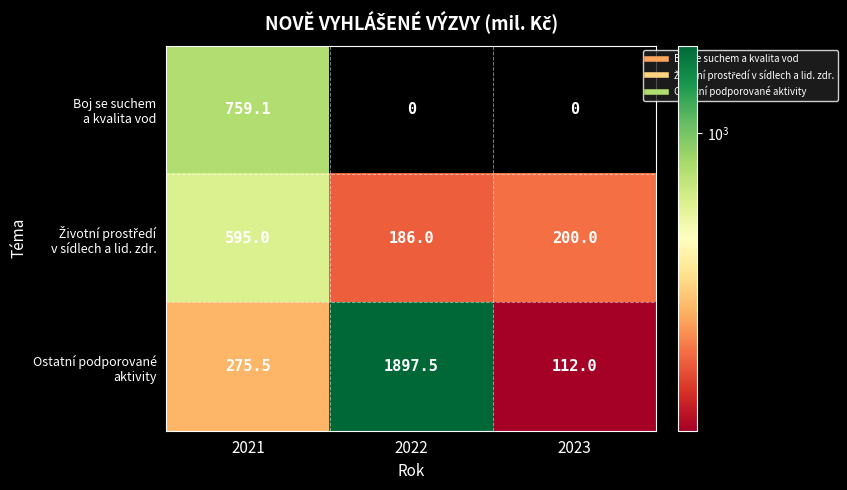

At which category does the chart reach its peak across all series?

2022